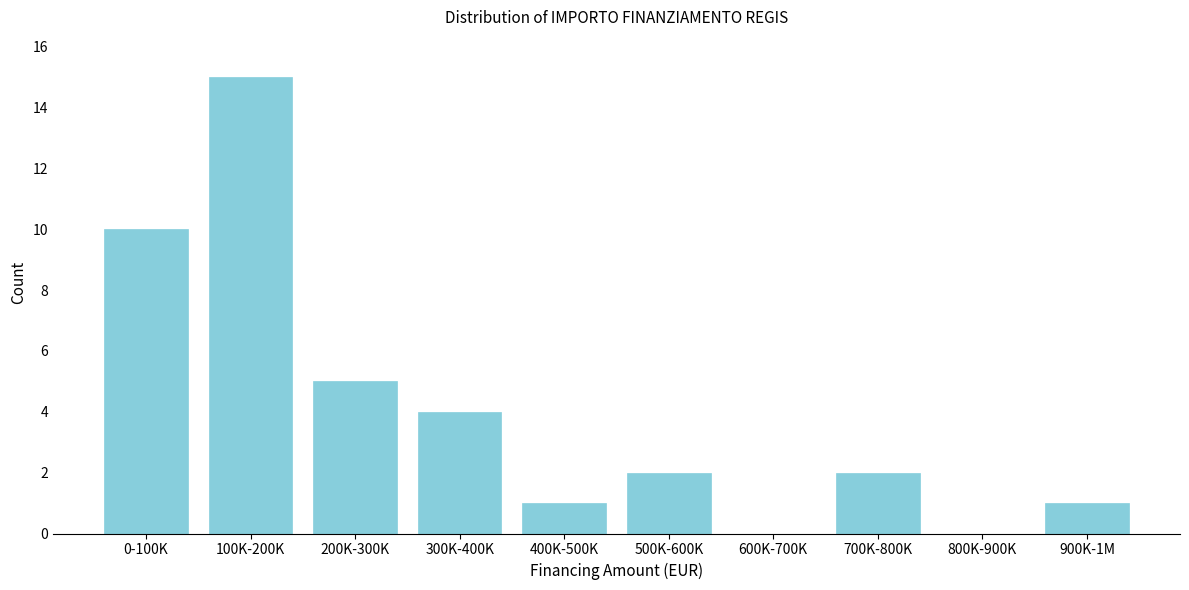

Reading left to right, extract all data points from this chart.

0-100K=10	100K-200K=15	200K-300K=5	300K-400K=4	400K-500K=1	500K-600K=2	600K-700K=0	700K-800K=2	800K-900K=0	900K-1M=1